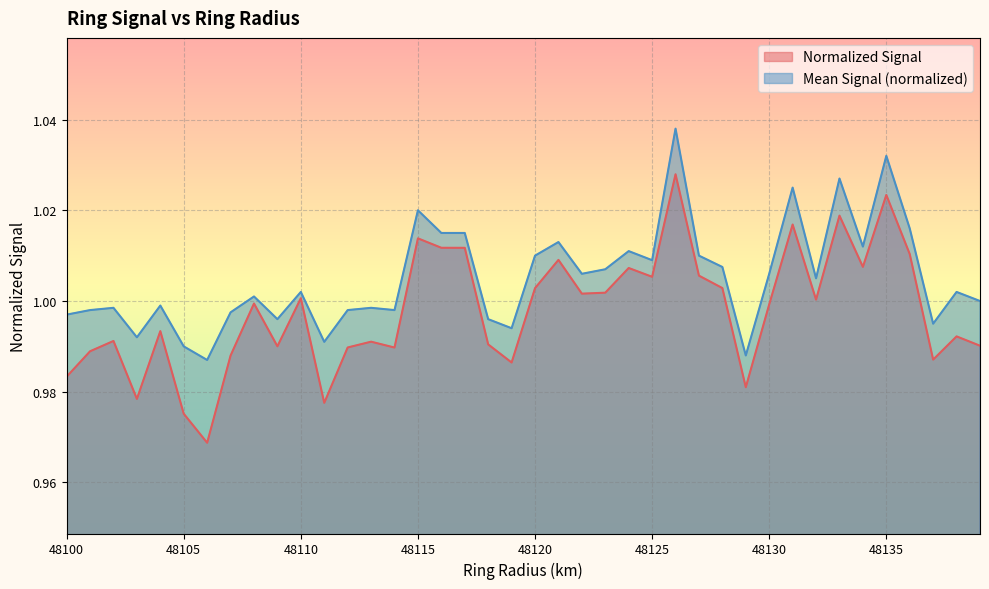

What are all the series names shown in the legend?

Normalized Signal, Mean Signal (normalized)